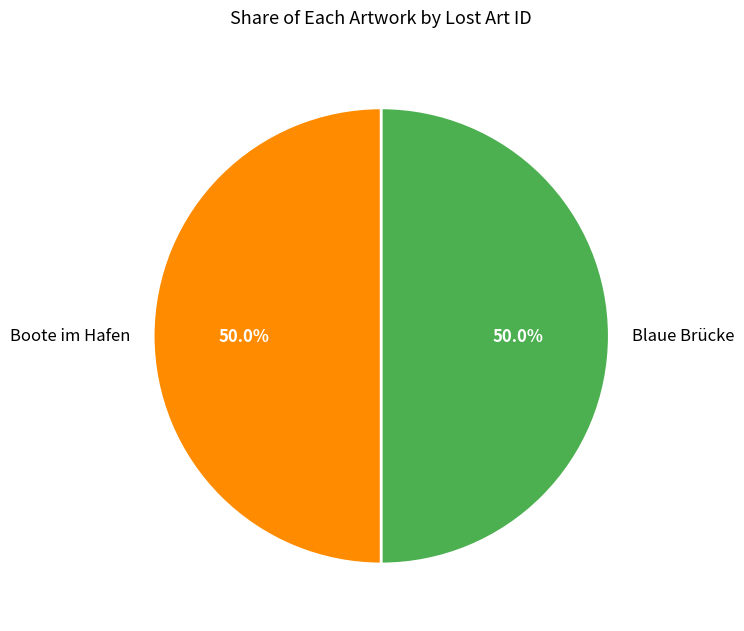

Count the number of slices in the pie.

2